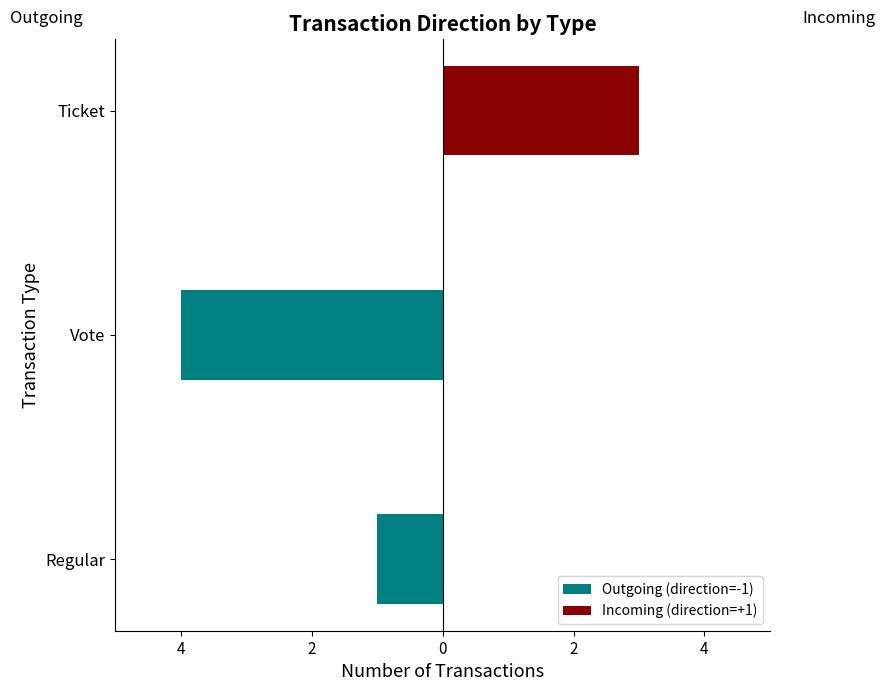

What is the average value of the Incoming (direction=+1) series?

1